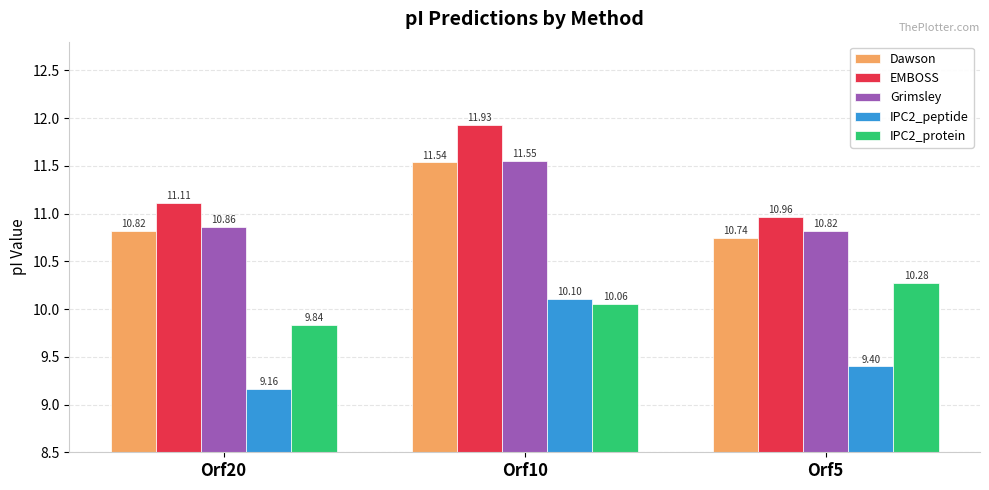

What is the value of the IPC2_protein bar at the 2nd from the left?

10.1